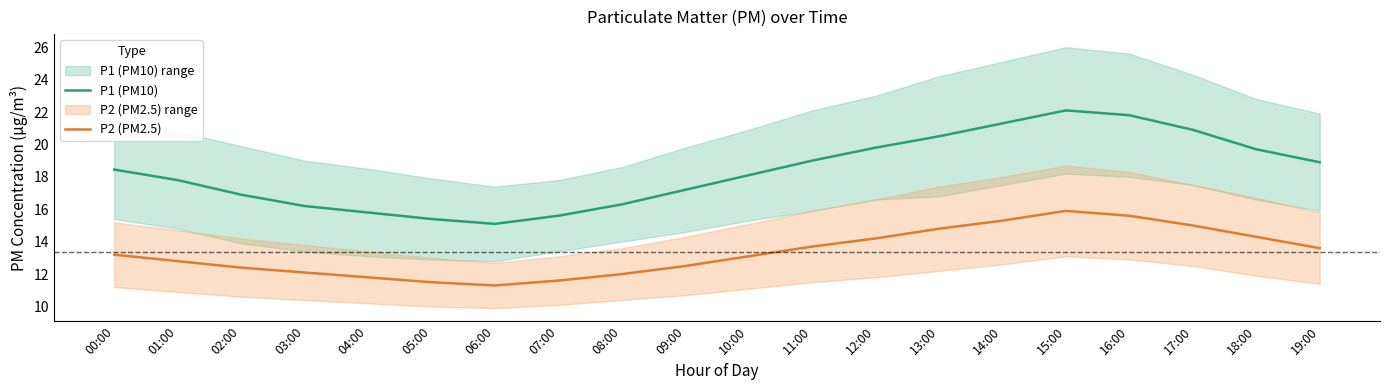

Which series has the largest total across all categories?

P1 (PM10)